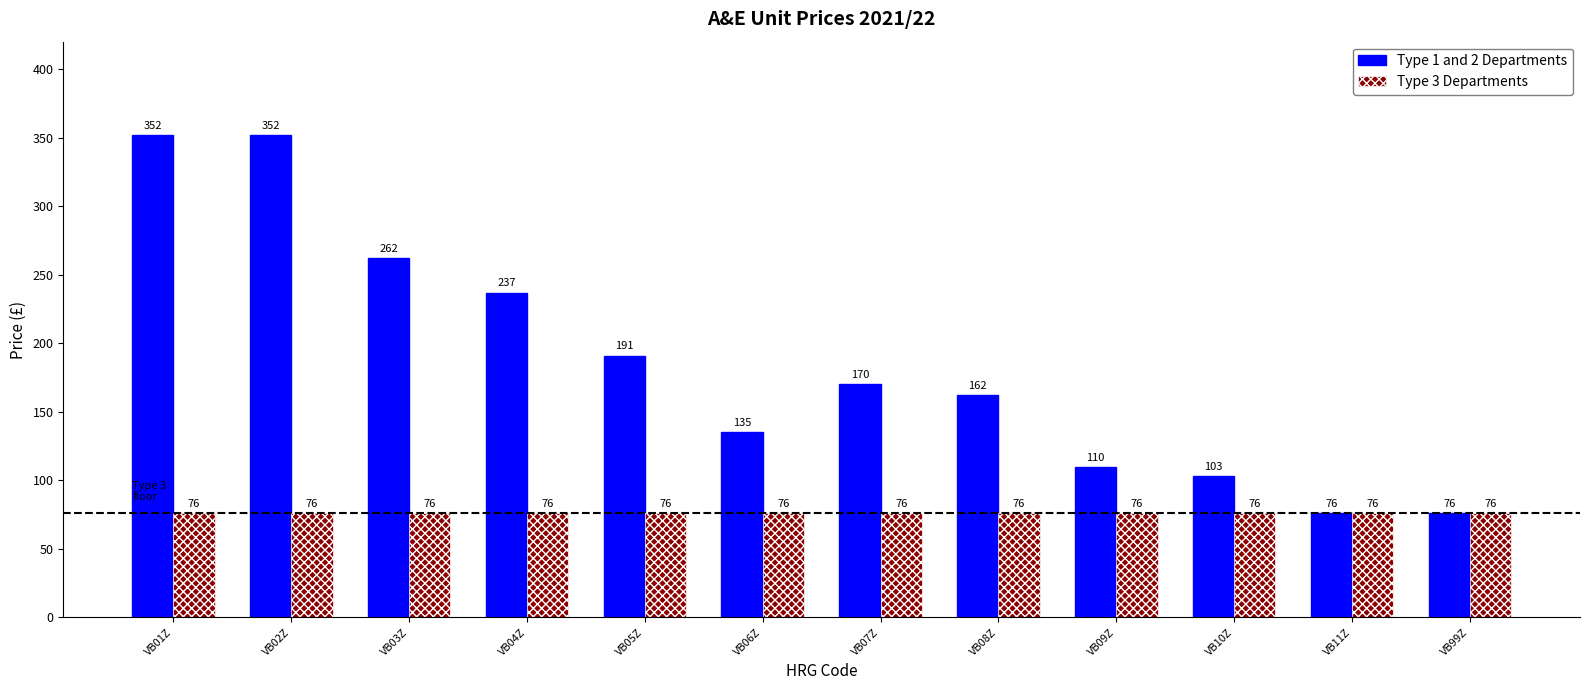

Which series has the widest spread of values?

Type 1 and 2 Departments